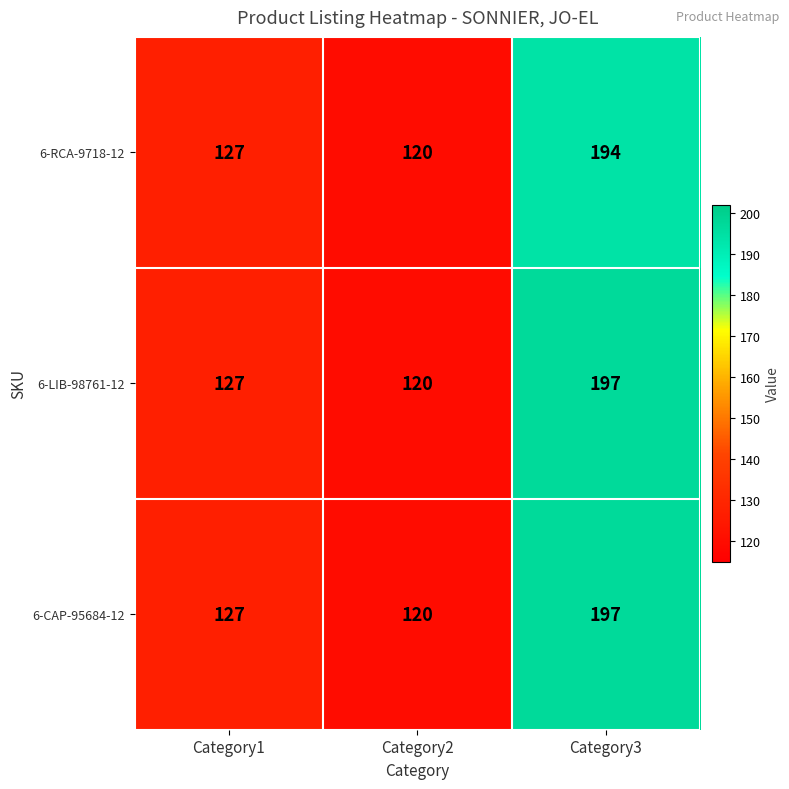

At which category is the sum across all series the highest?

Category3